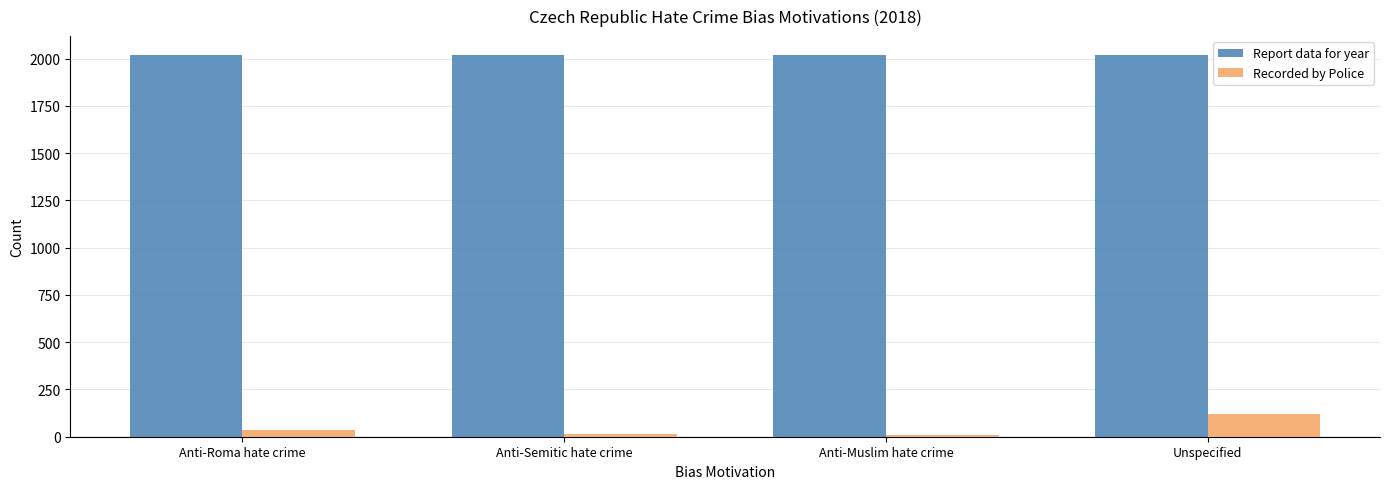

What is the highest value of the Recorded by Police series?

120